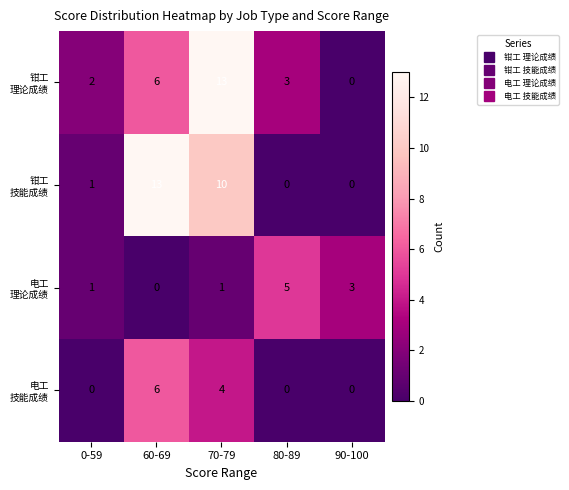

What is the greatest value displayed?

13